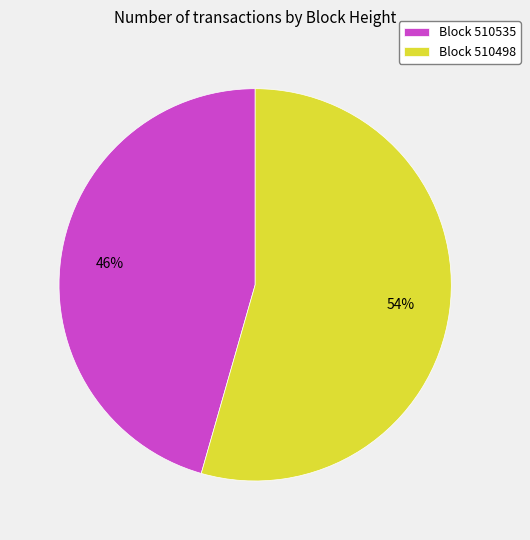

True or false: Block 510535 accounts for 46% of the total.

True